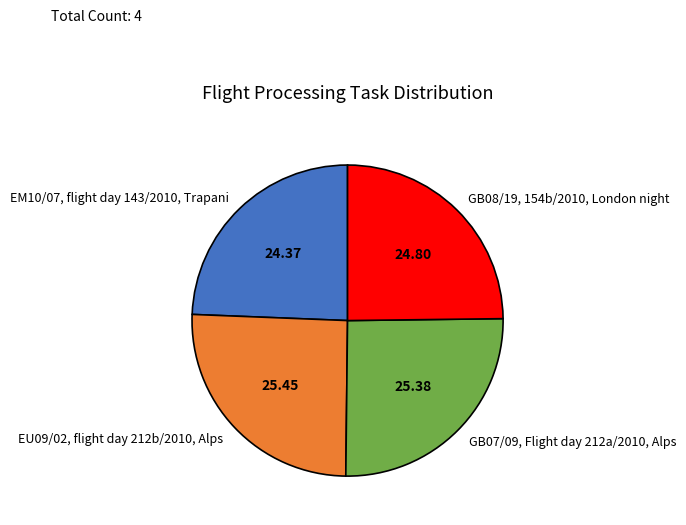

Combined, do GB08/19, 154b/2010, London night and EM10/07, flight day 143/2010, Trapani account for over 50%?

No